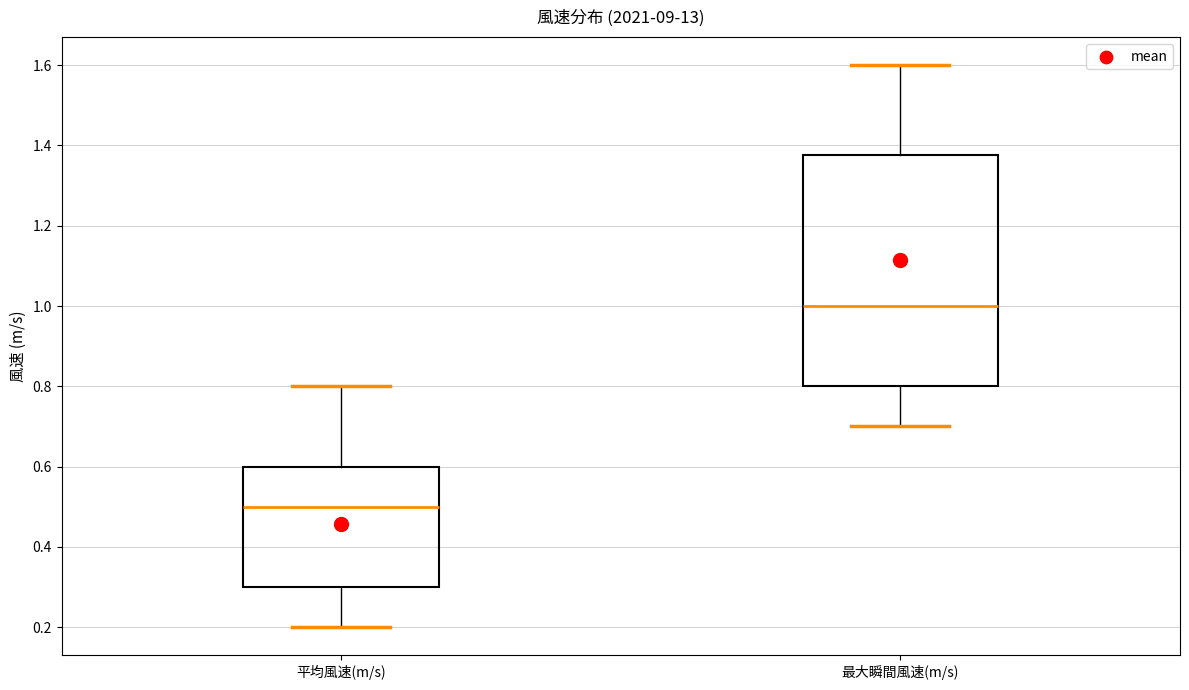

Which box's median line is the highest?

最大瞬間風速(m/s)